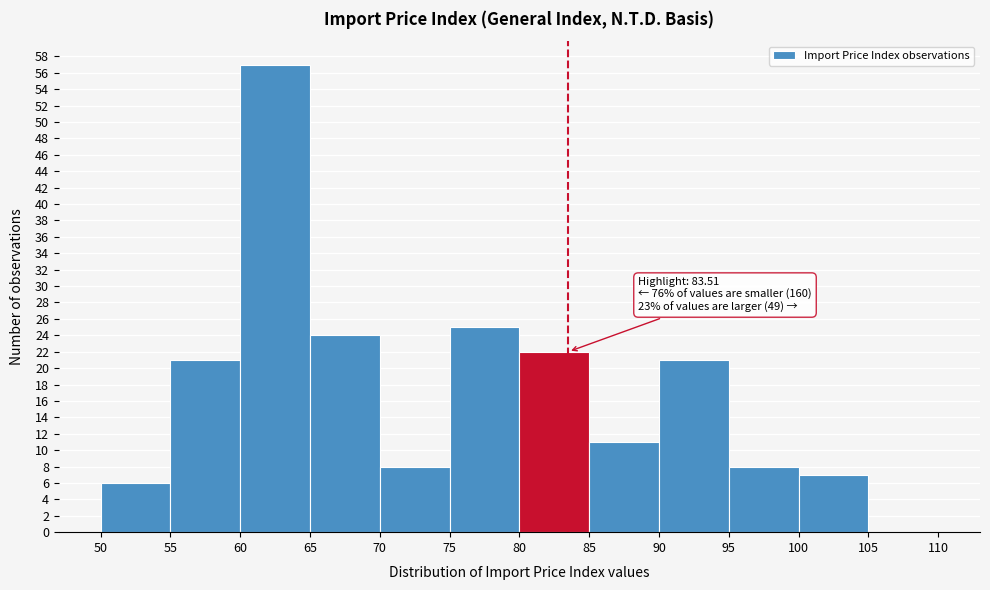

Over which range of the x-axis is the bar tallest?

60 to 65